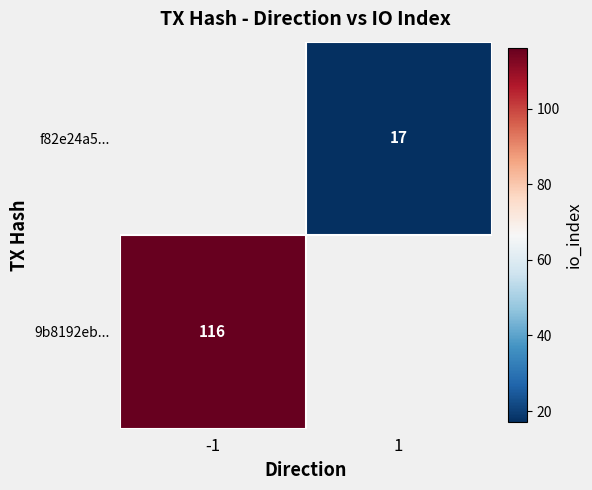

Reading left to right, list all the values displayed in this chart.

9b8192eb7158f0ff27f32cd075e049661268867: direction=-1	io_index=116
f82e24a509f297593796a9f14a5bb4932144632: direction=1	io_index=17